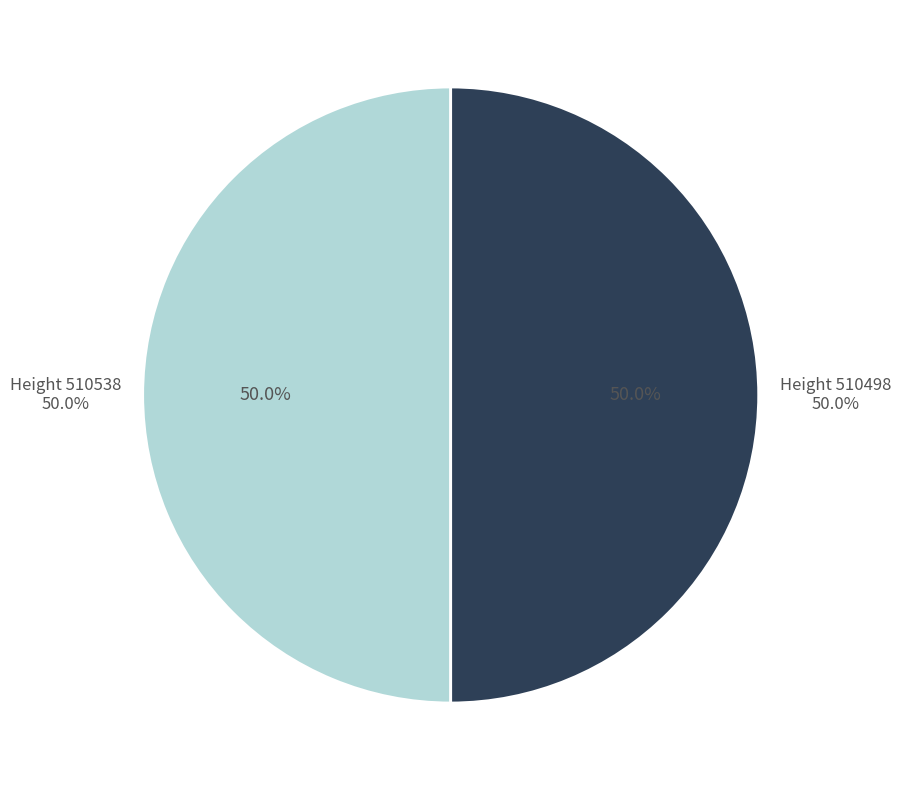

The 510498 slice represents 37% of the pie. True or false?

False